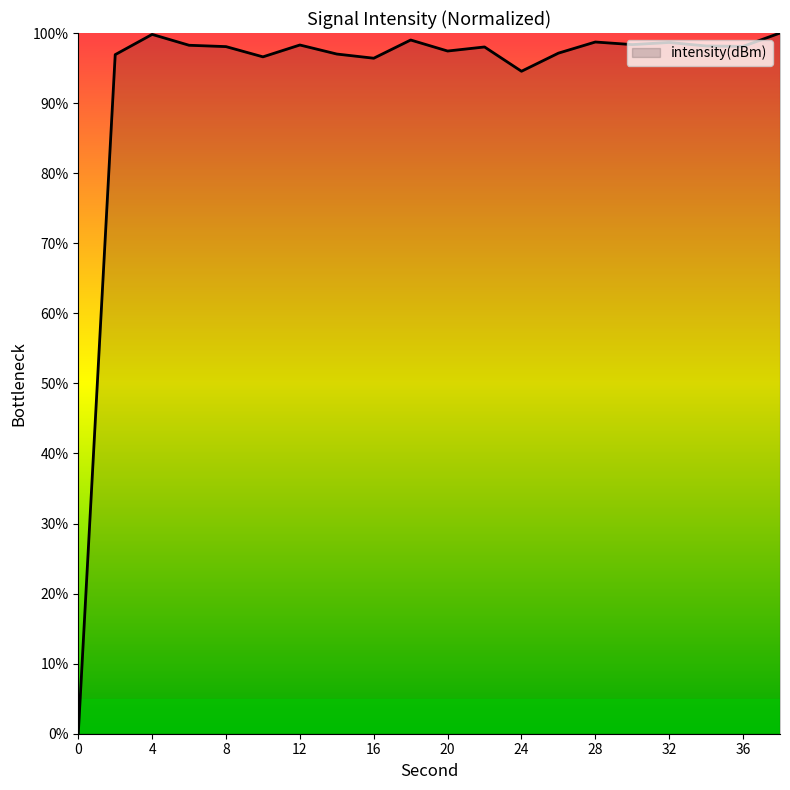

What is the maximum value shown in the chart?

100.0